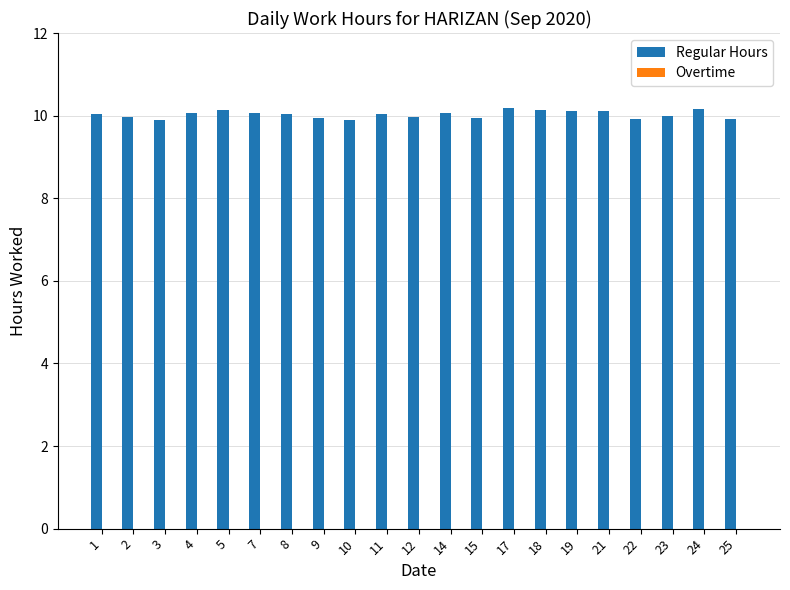

What is the value of the 1st bar from the left?

10.1